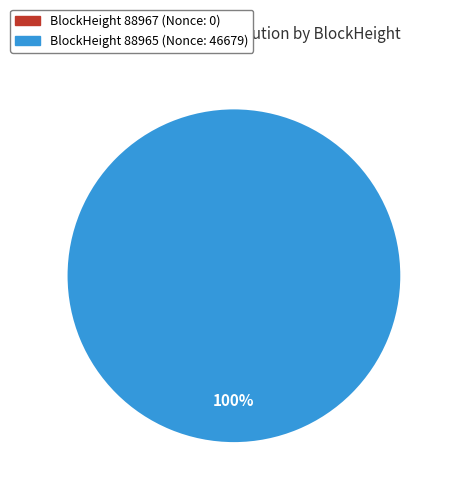

Count the number of slices in the pie.

2